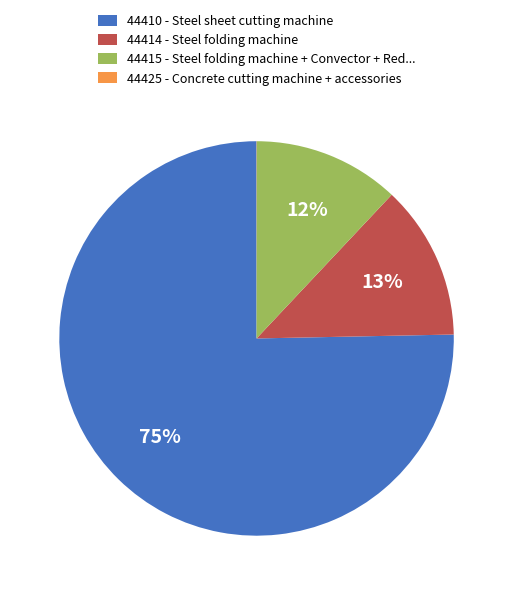

The 44414 - Steel folding machine slice represents 1% of the pie. True or false?

False